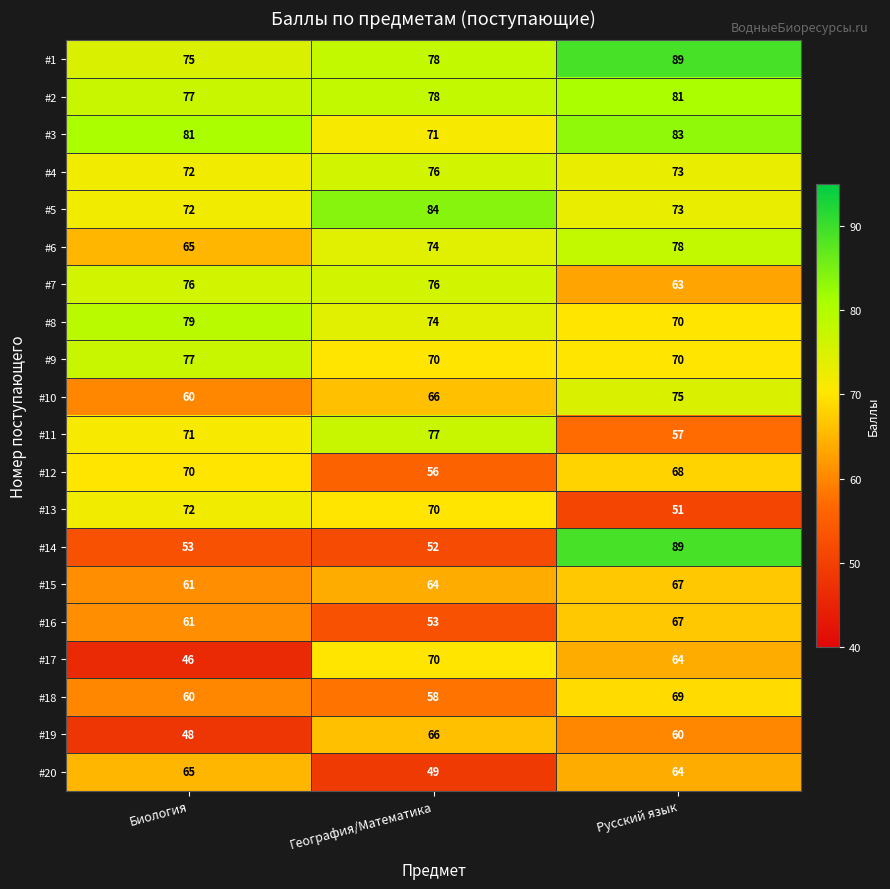

What is the difference between the #6 values at Биология and География/Математика?

9